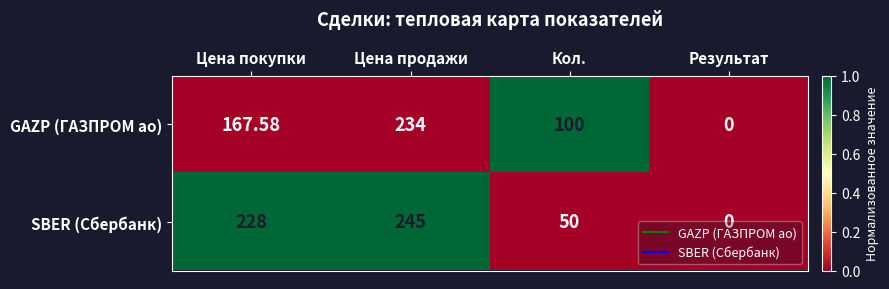

Which series changed the most between Цена продажи and Результат?

SBER (Сбербанк)